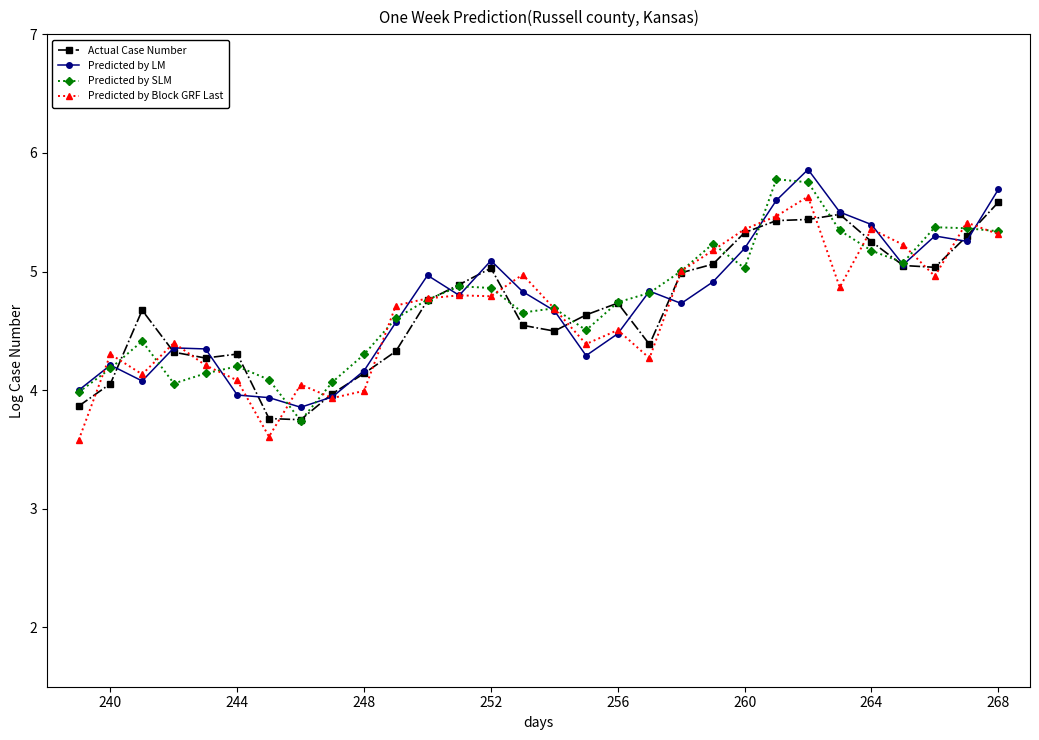

How many interior local peaks does the Actual Case Number series have?

5